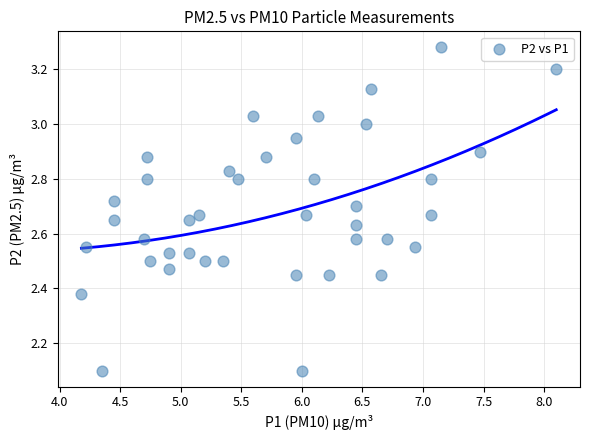

What is the range of Y values (max minus min)?

1.2